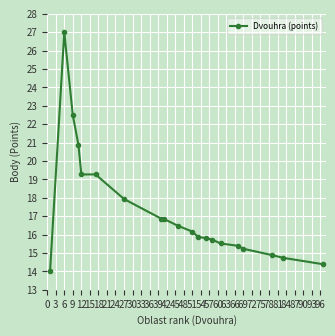

What is the value of the 17th point from the left?

15.2